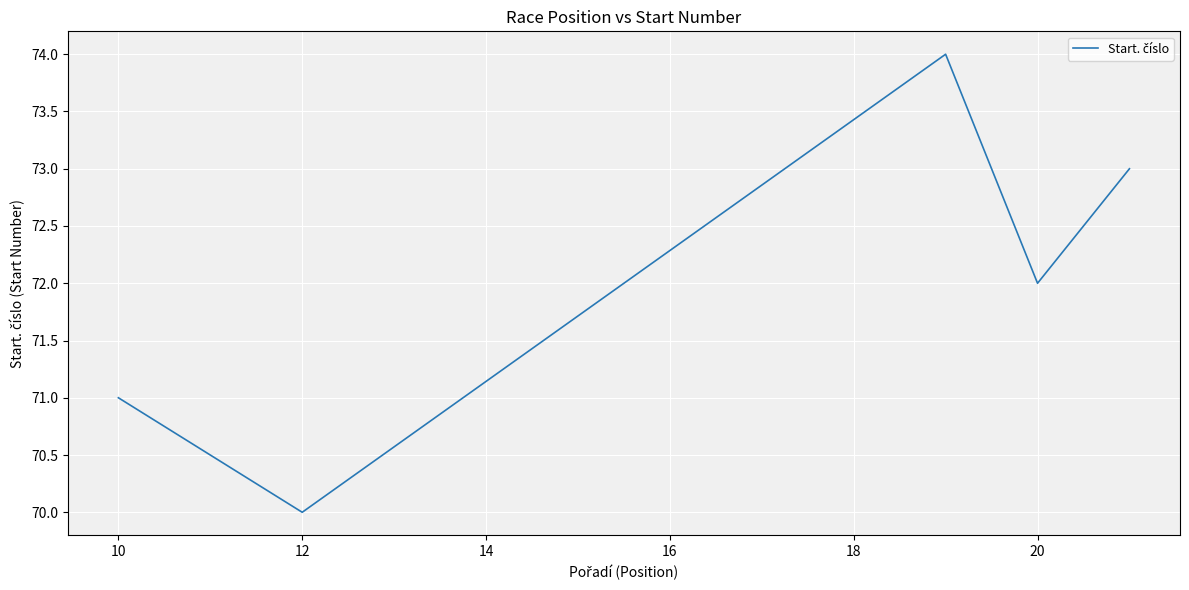

What is the average value?

72